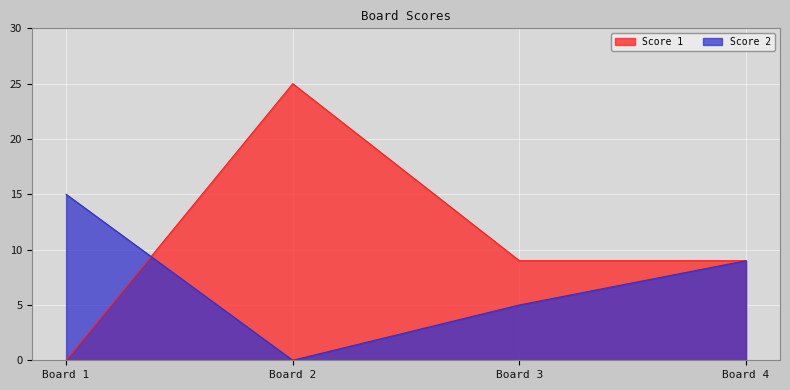

How many lines are shown in the chart?

2